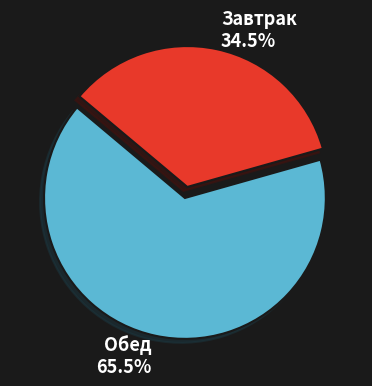

Is there any slice that represents more than half of the pie?

Yes